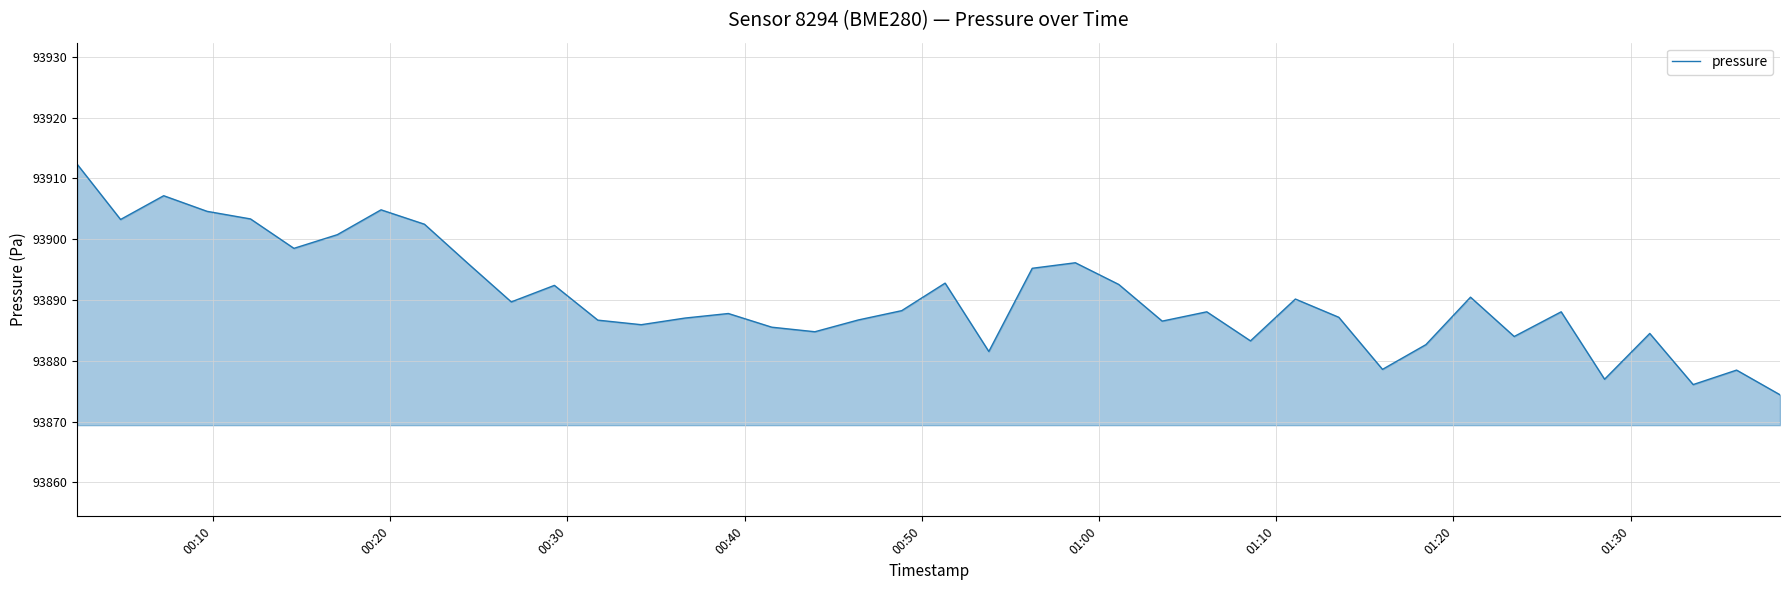

What is the maximum value shown in the chart?

93912.3